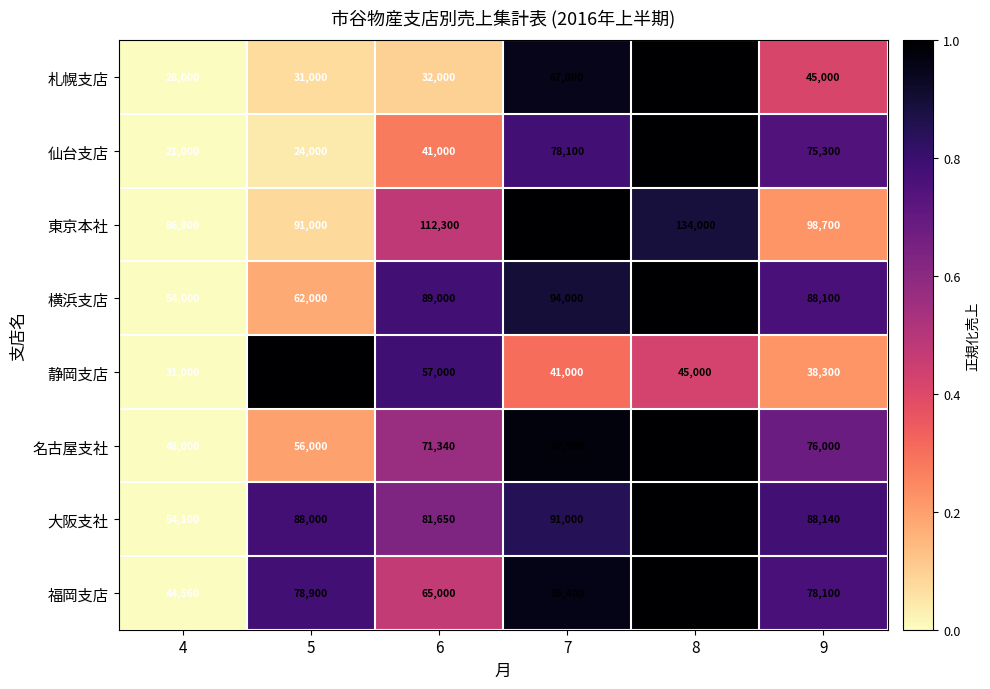

Is the value of 札幌支店 at 8 greater than the value of 福岡支店 at 6?

Yes